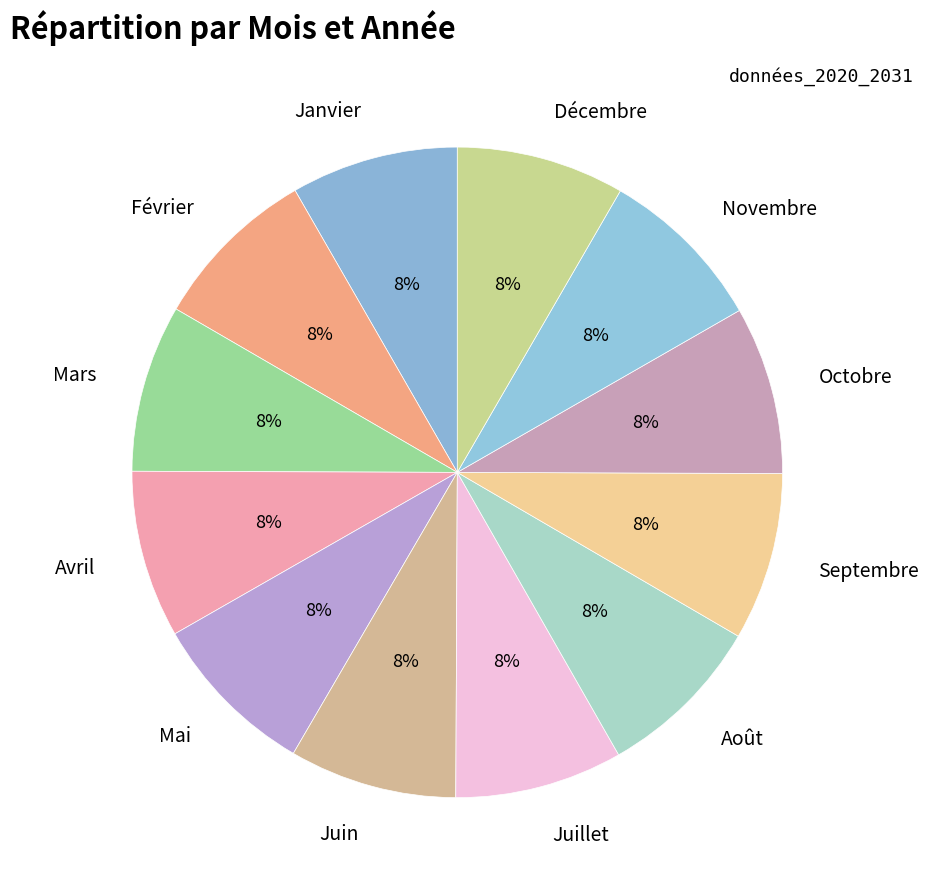

To the nearest percent, what is the combined percentage of Septembre and Octobre?

17%